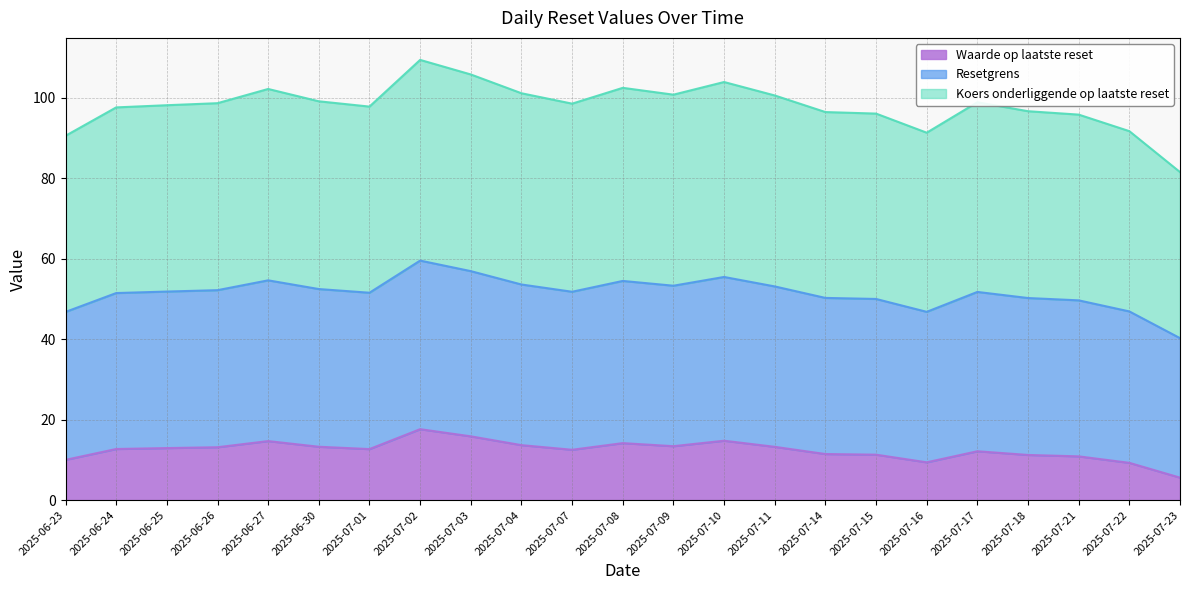

What is the average value of the Waarde op laatste reset series?

12.4